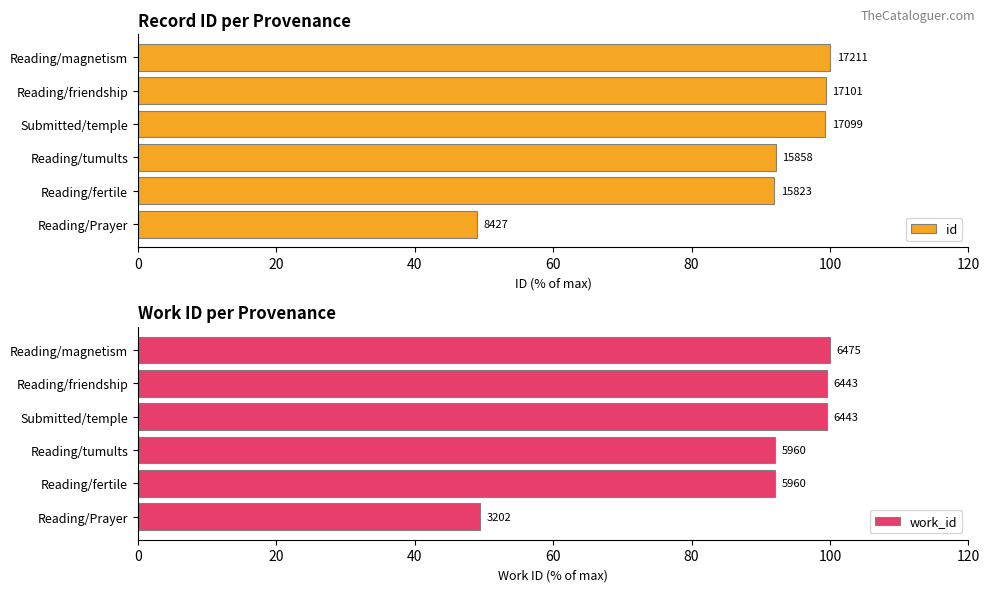

What is the total value across all series at Reading/tumults?

184.2